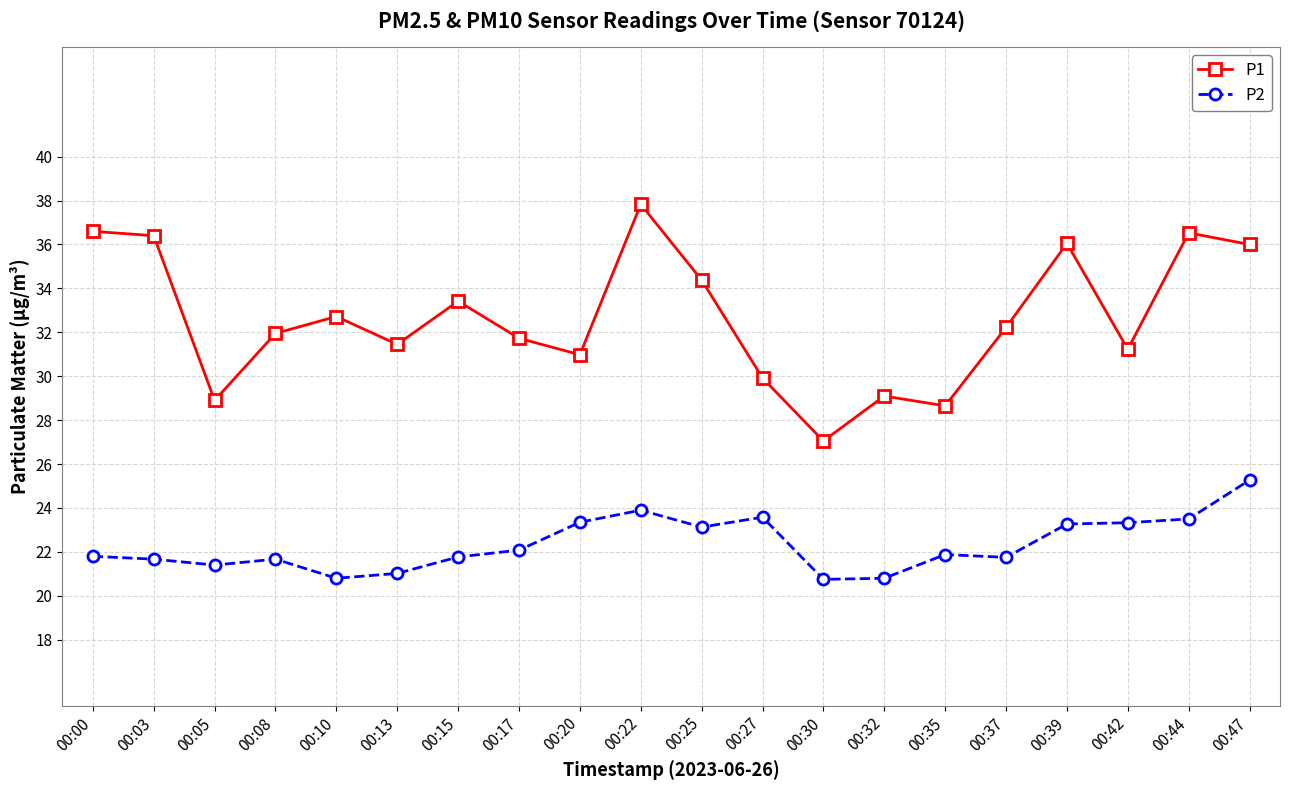

Which series has the largest range (max minus min)?

P1